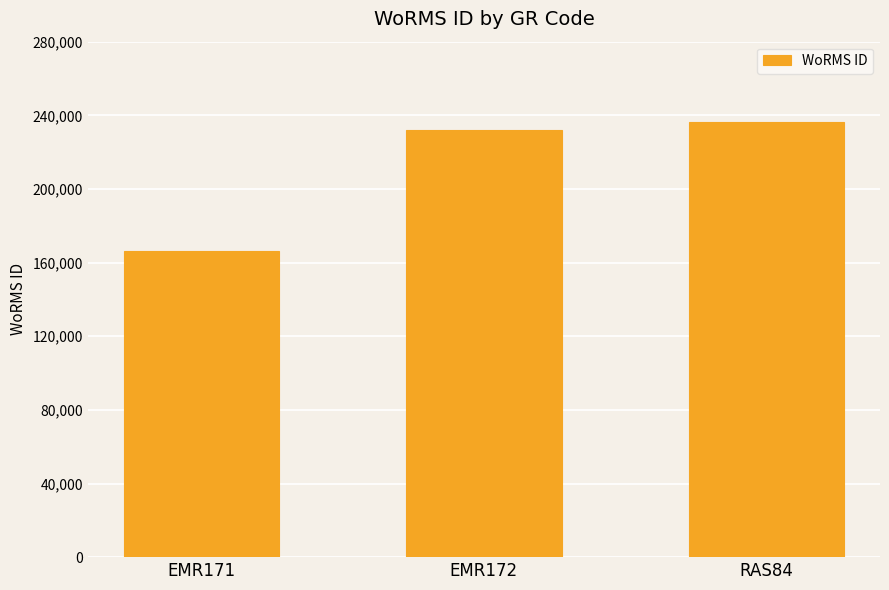

Between EMR172 and EMR171, which is larger?

EMR172